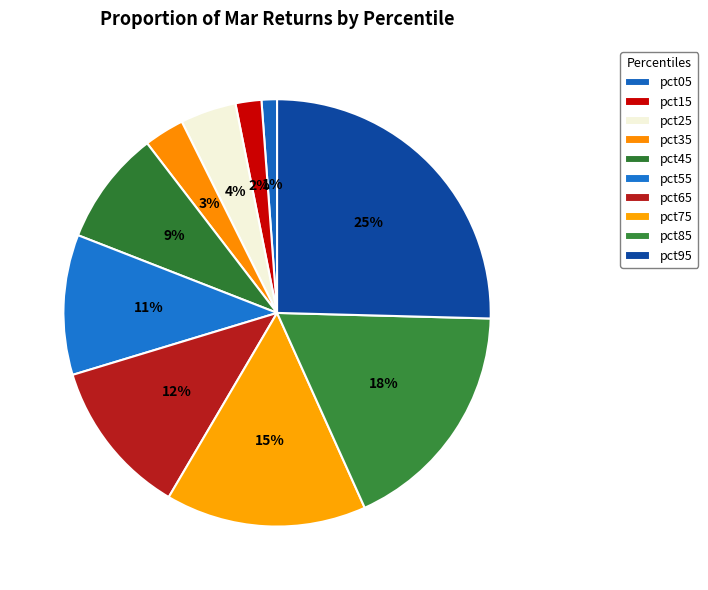

To the nearest percent, what is the combined percentage of pct55 and pct95?

36%